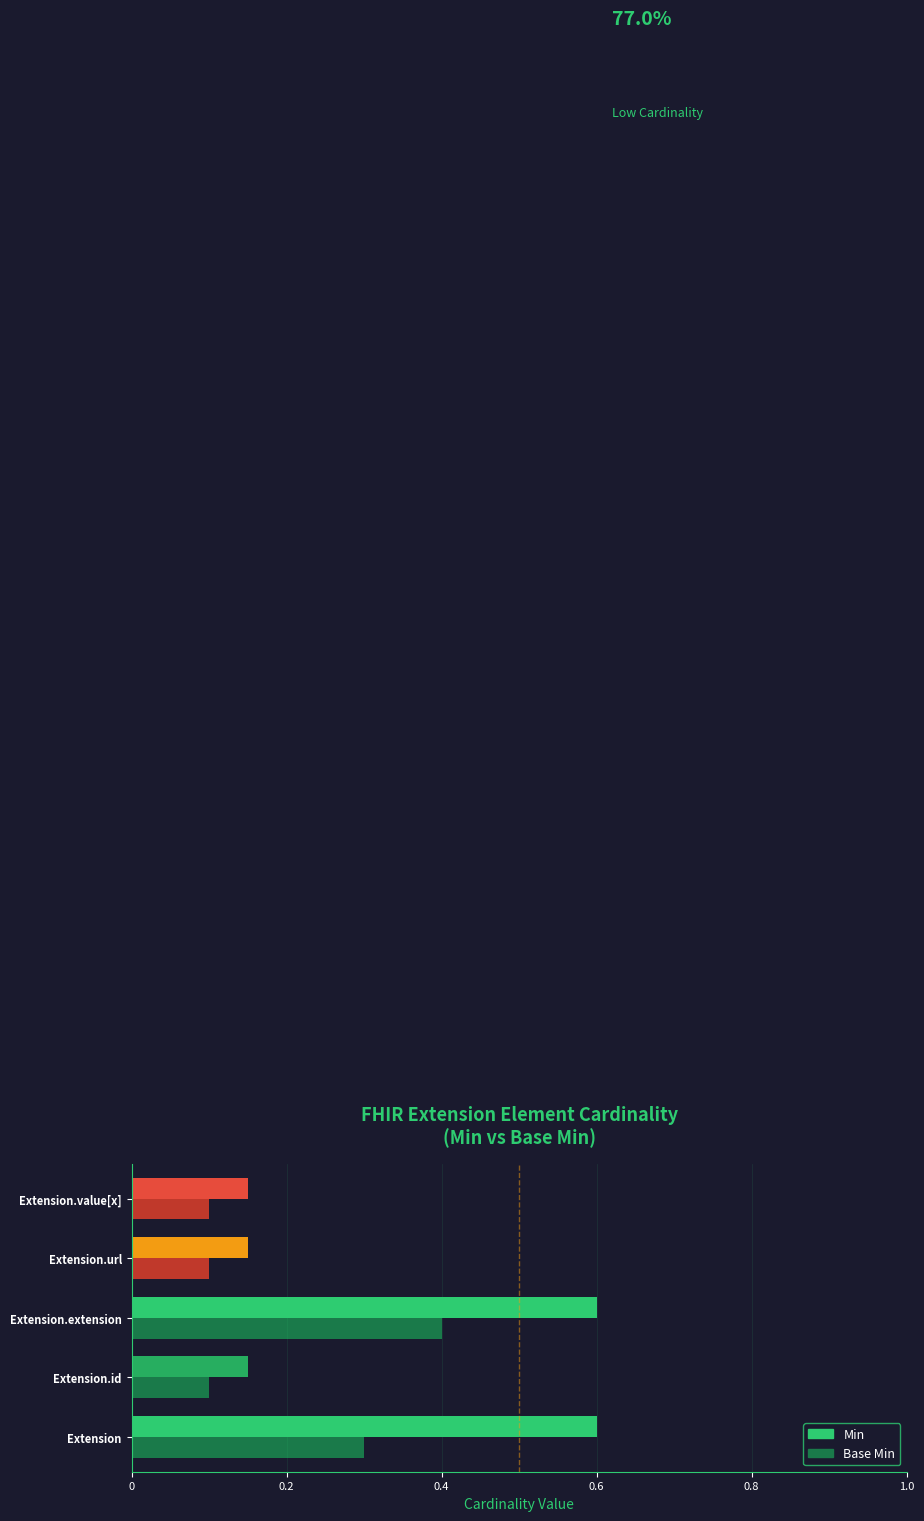

At which category is the sum across all series the highest?

Extension.extension